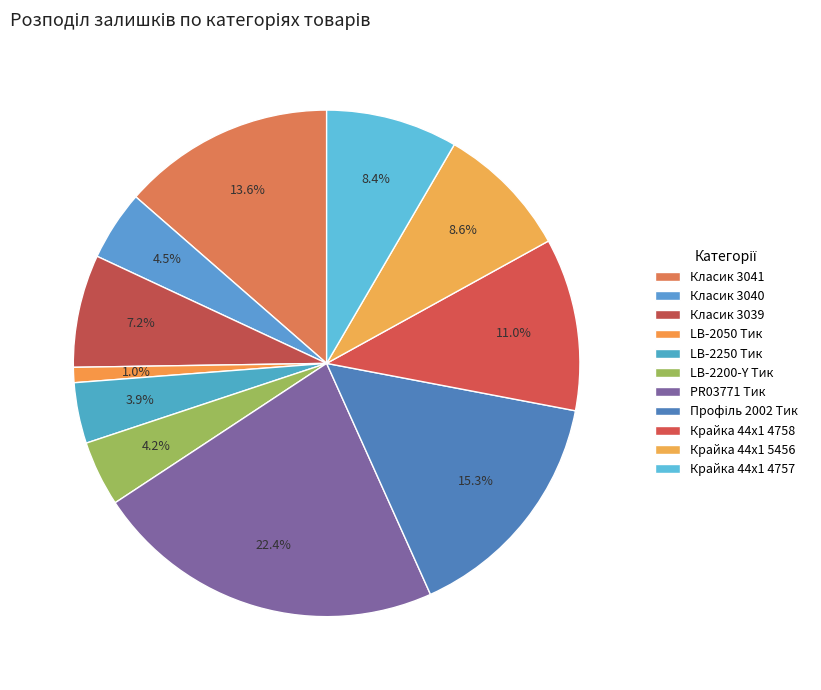

Count the number of slices in the pie.

11